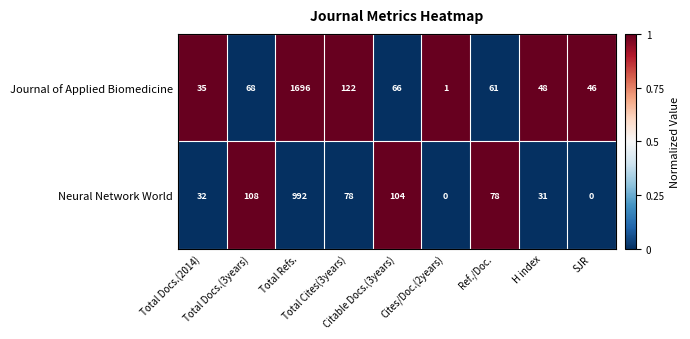

How many series are shown in this chart?

2